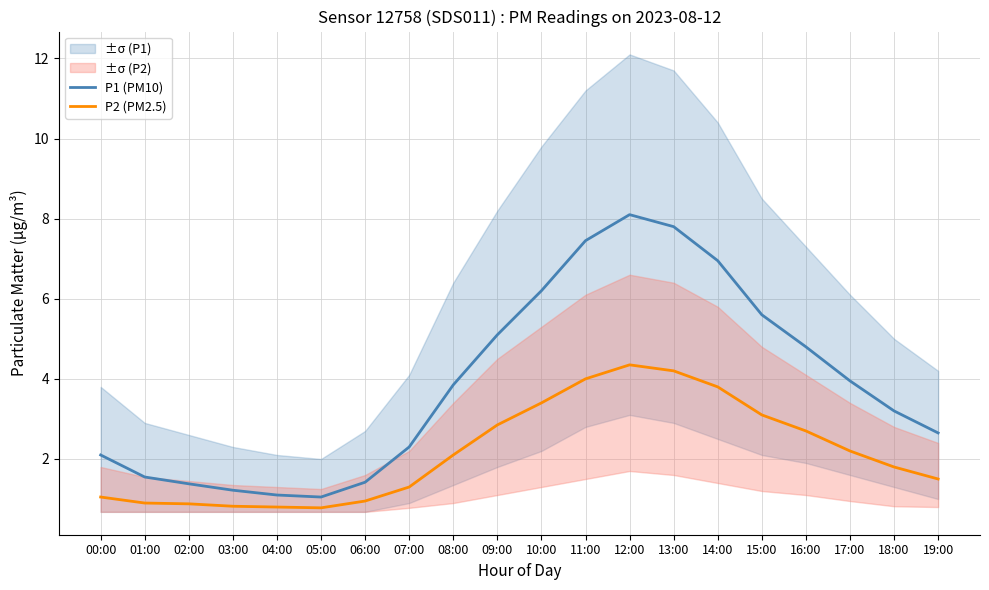

What is the average value of the P1 (PM10) series?

3.9